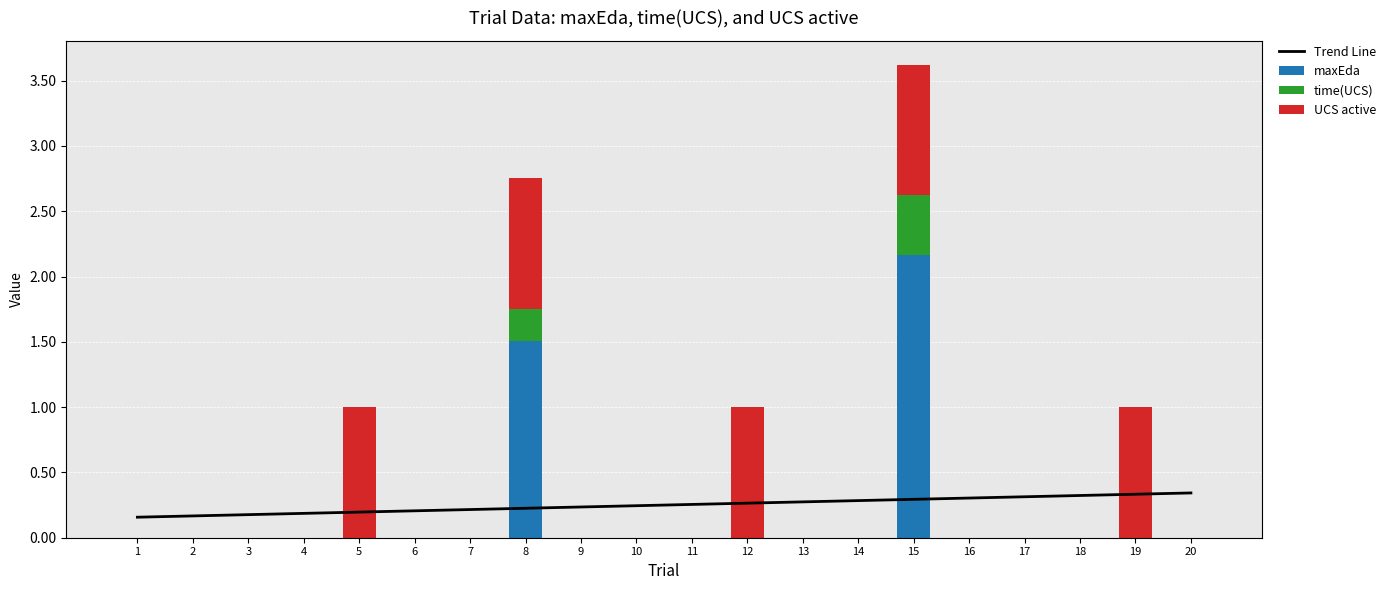

What is the average value of the UCS active series?

0.2